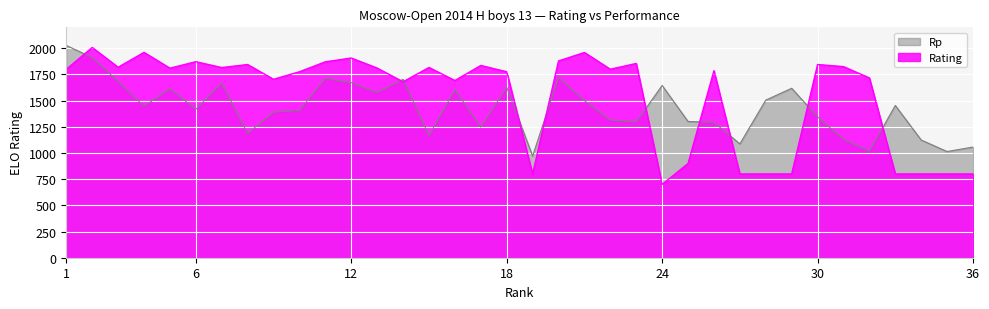

Where is the first local maximum for Rating?

2